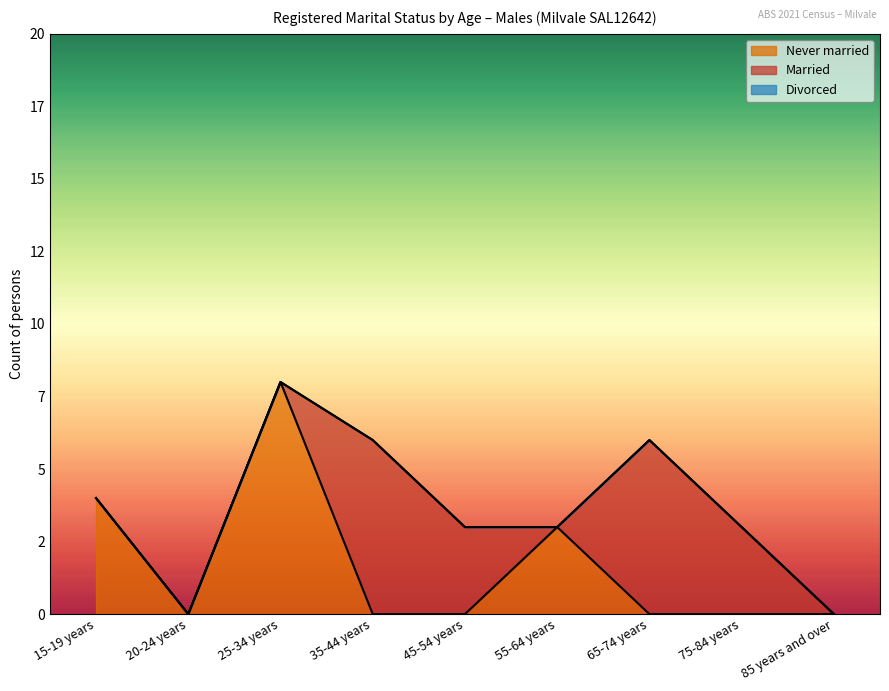

How many values in Never married are above zero?

3